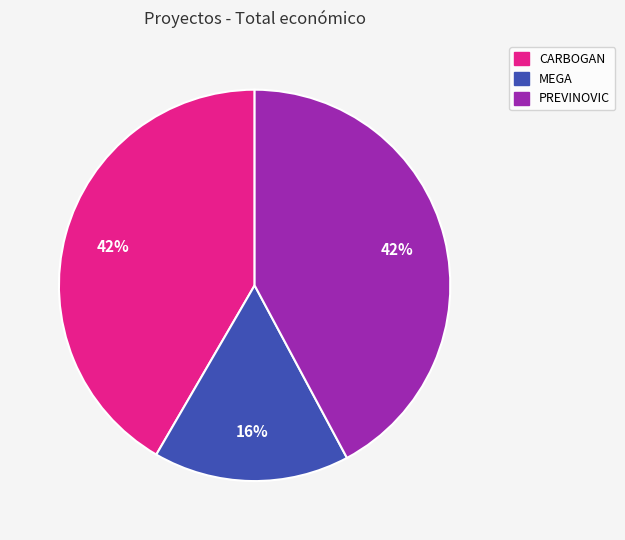

Is it true that MEGA is 16% of the pie?

True